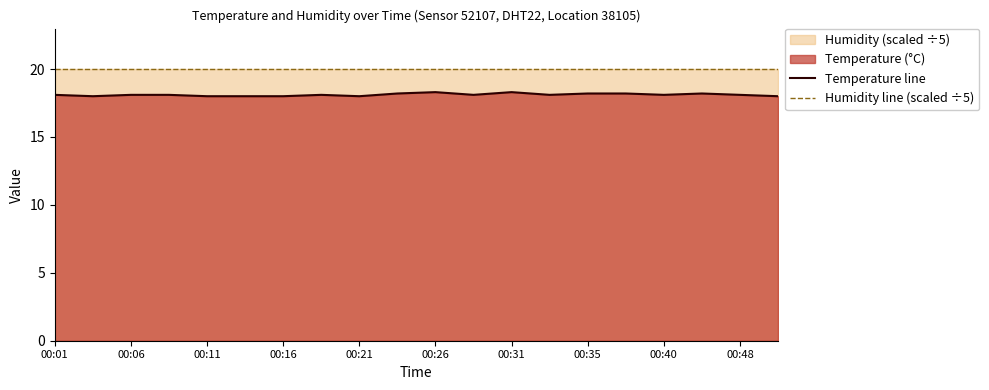

Which series has the largest total across all categories?

Humidity line (scaled ÷5)